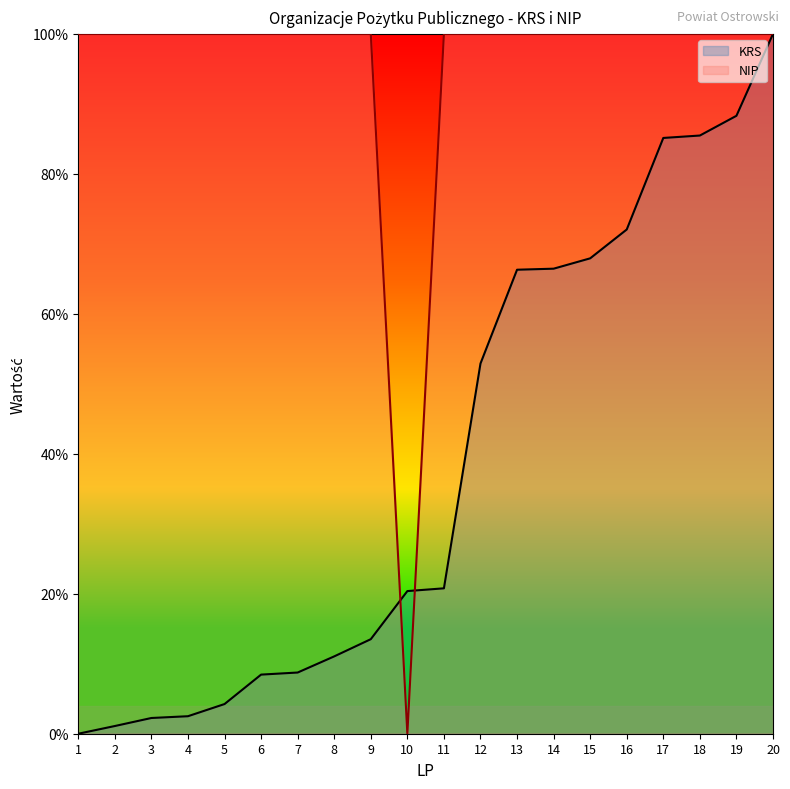

In NIP, how many points are lower than both neighbors (excluding endpoints)?

6